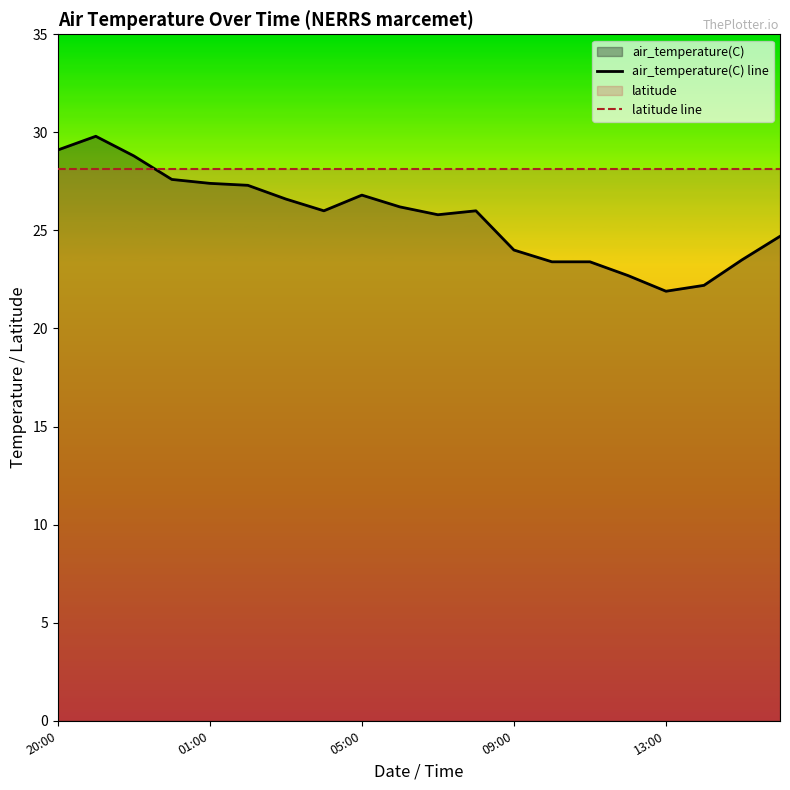

True or false: air_temperature(C) line and latitude line intersect in this chart.

True